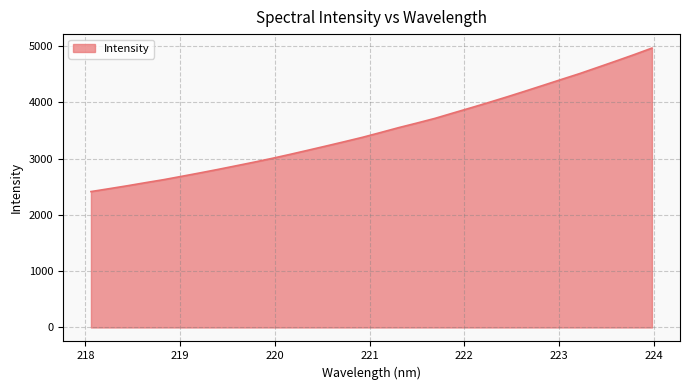

Does the chart have visible grid lines?

Yes